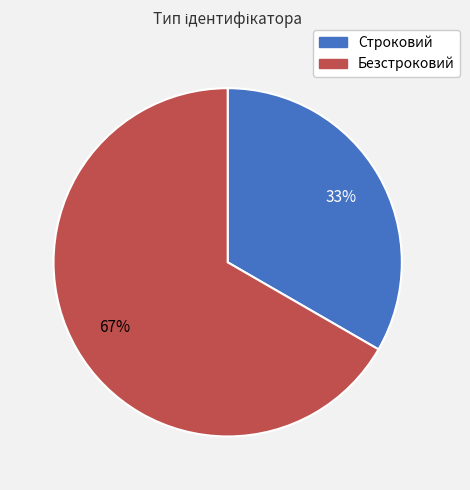

What percentage is the Строковий slice, to the nearest percent?

33%